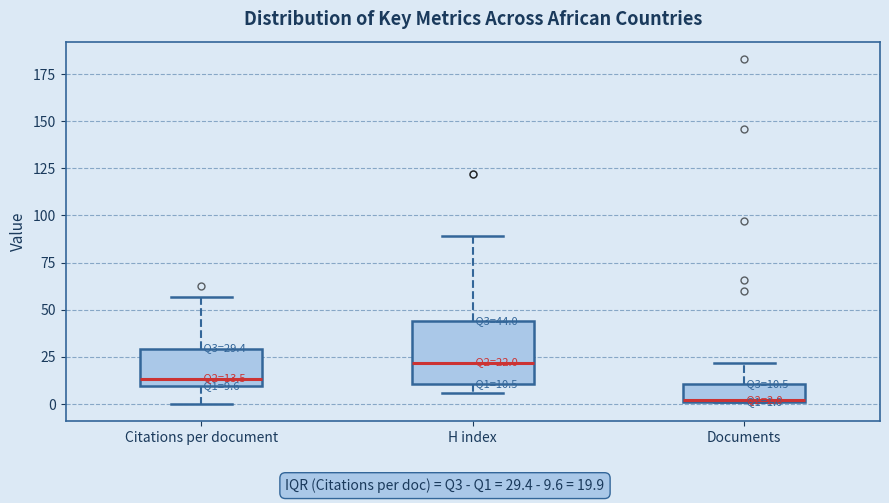

Which box is the tallest, from its lower edge to its upper edge?

H index